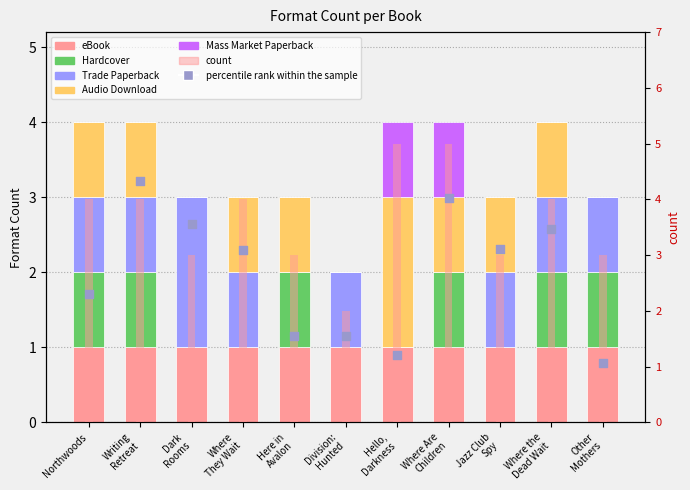

What is the change in value from Writing Retreat to Hello, Darkness?

+1